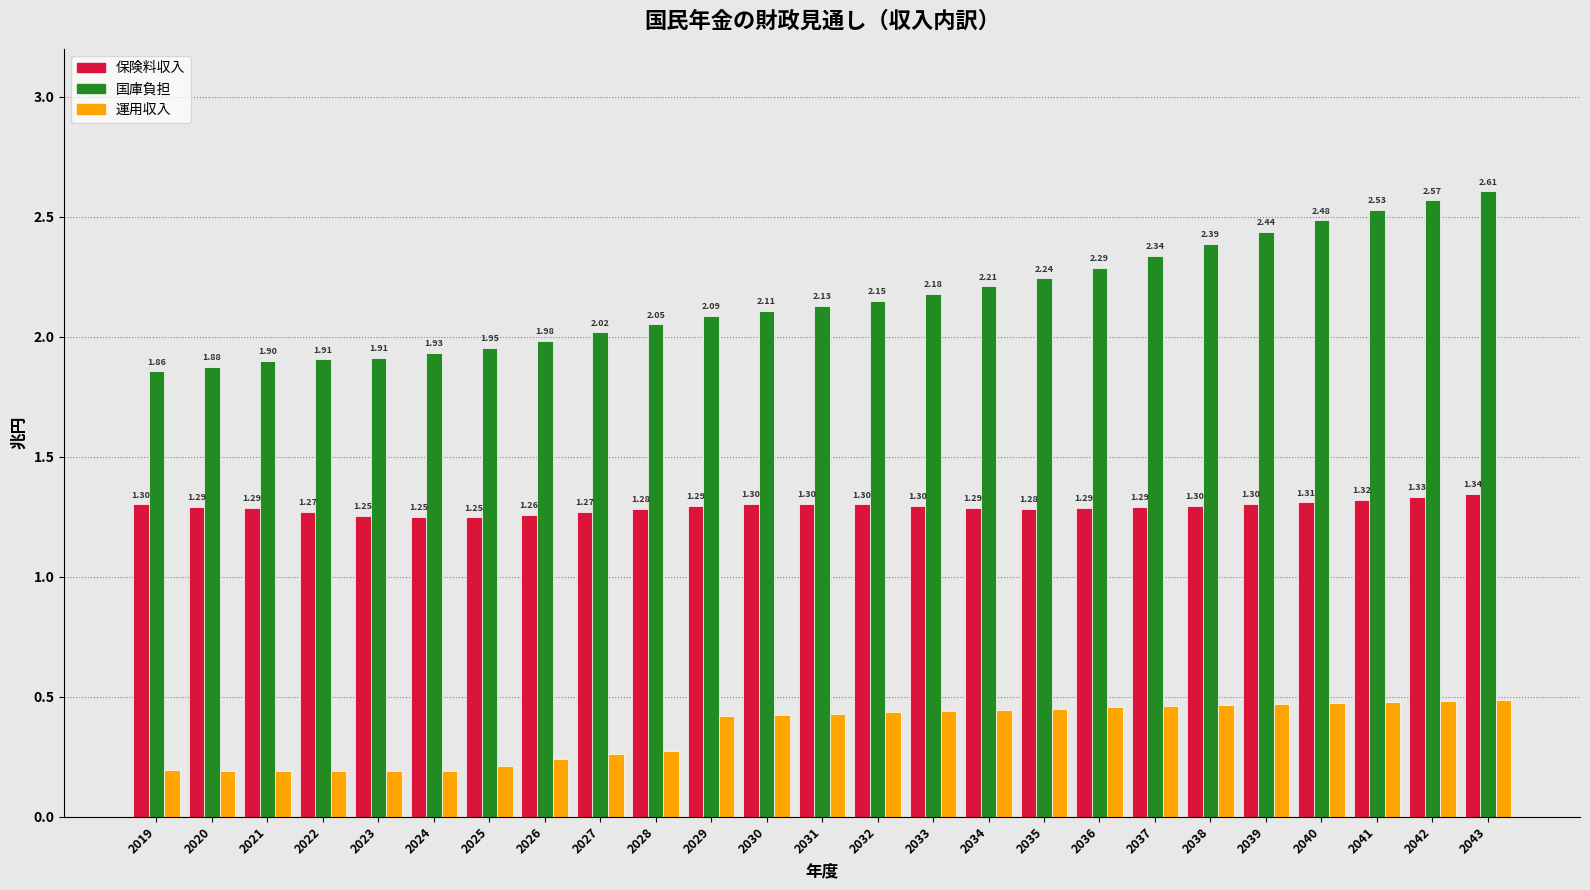

Which series has the largest range (max minus min)?

国庫負担